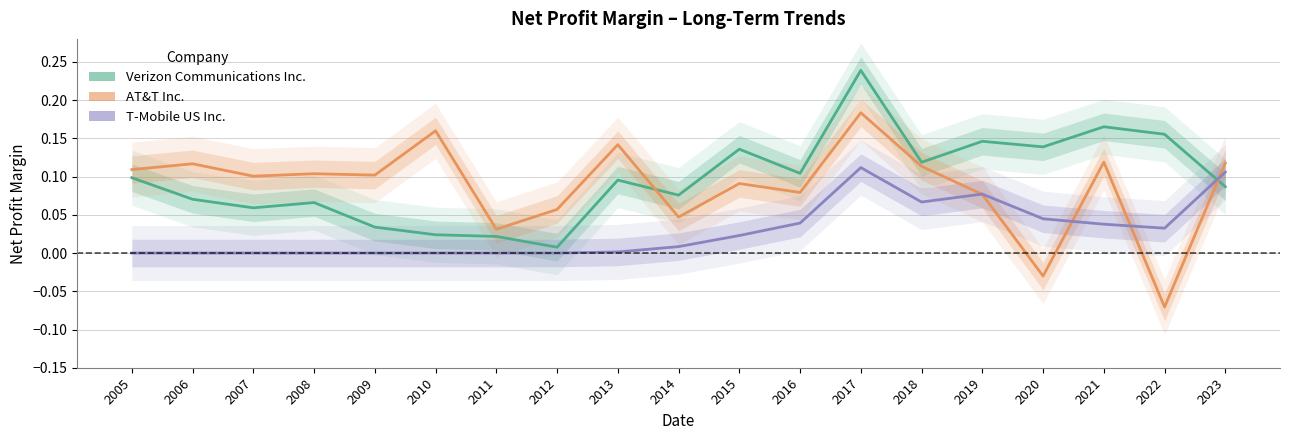

What is the sum of all T-Mobile US Inc. values?

0.5